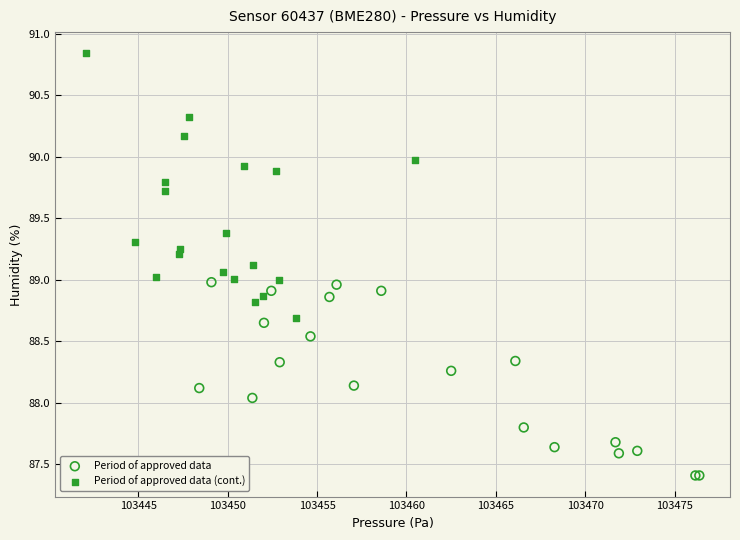

Which series reaches the minimum Y coordinate?

Period of approved data